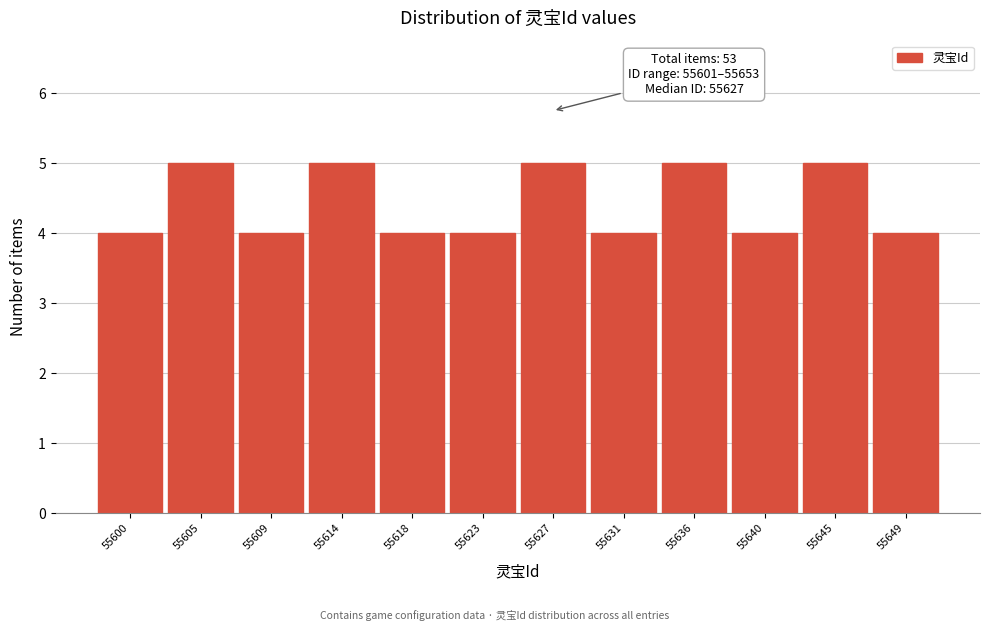

Reading left to right, transcribe all the data shown in this chart.

4	5	4	5	4	4	5	4	5	4	5	4